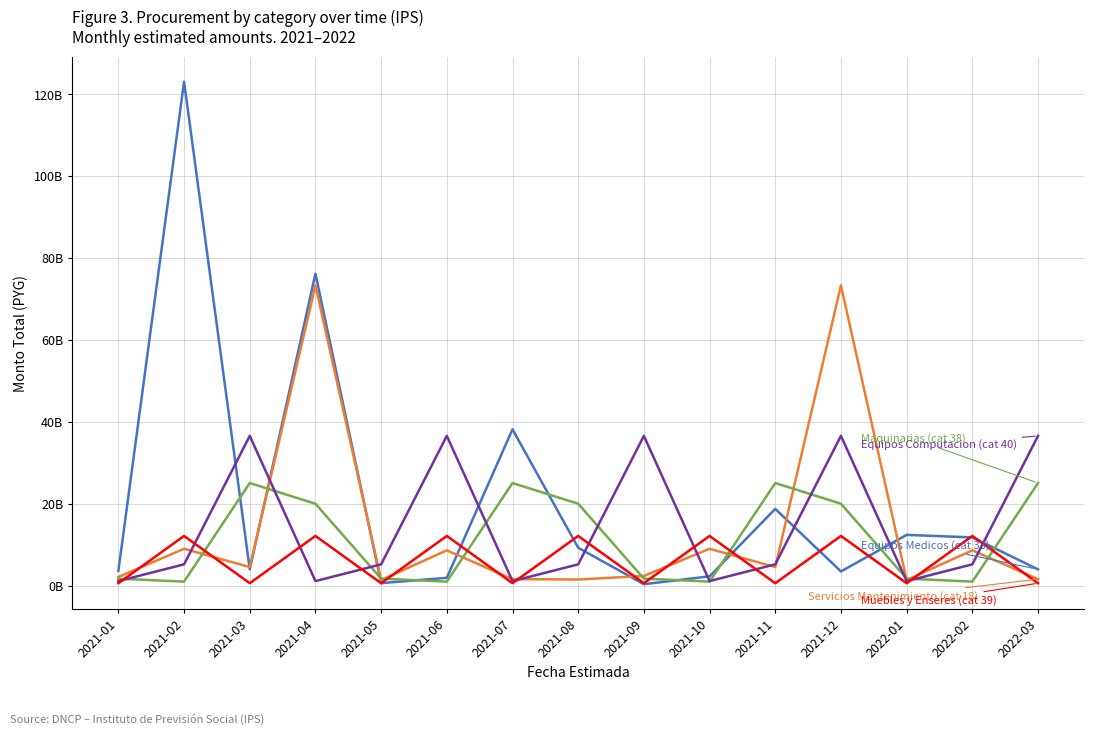

What is the total value across all series at 2021-04?

182805409568